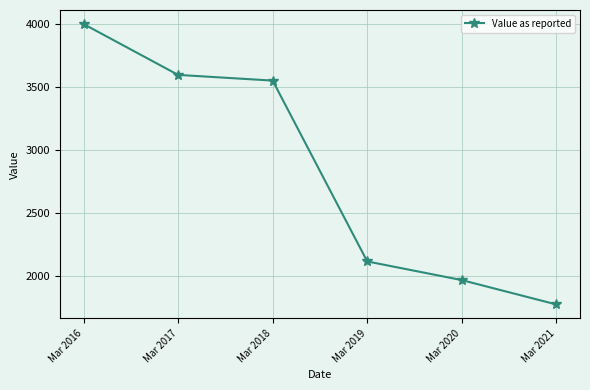

Is it true that the value at Mar 2017 is 3594.2?

True